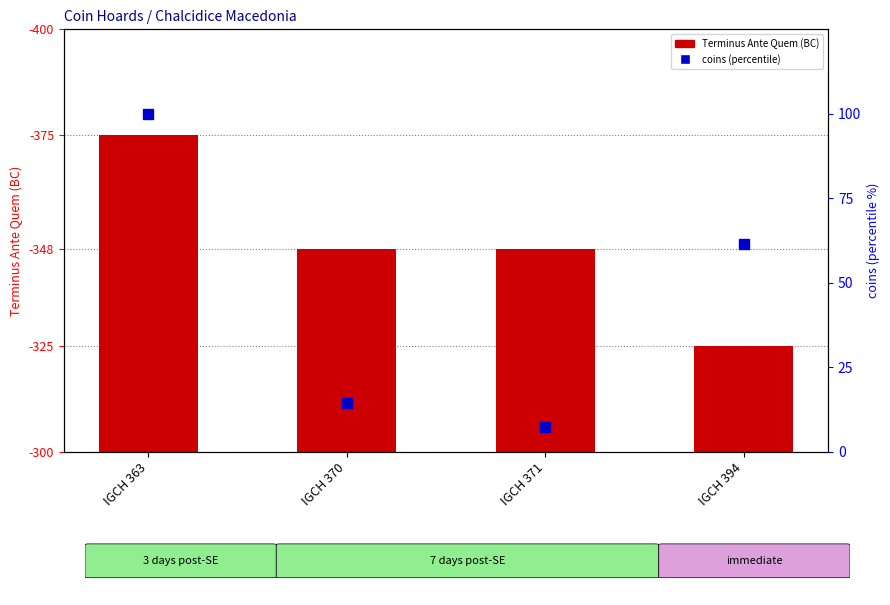

At how many categories does at least one series exceed 36?

4